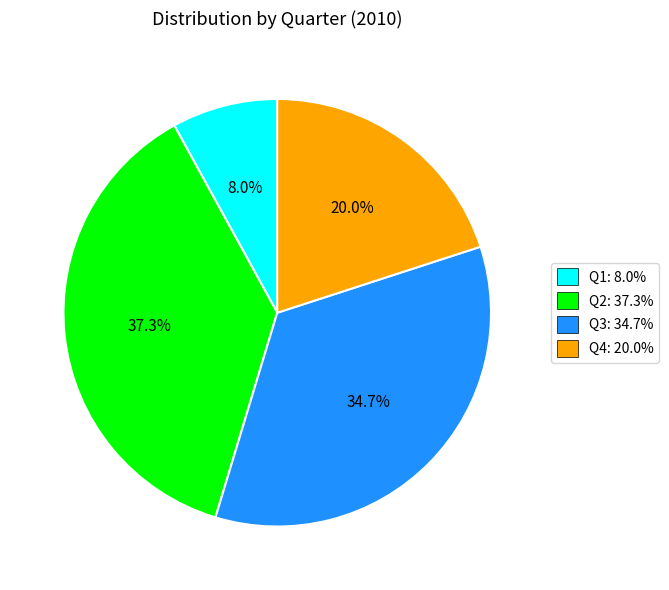

Which category has the biggest portion of the pie?

Q2